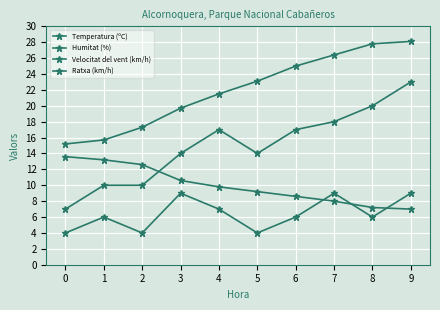

What is the highest value of the Velocitat del vent (km/h) series?

9.0